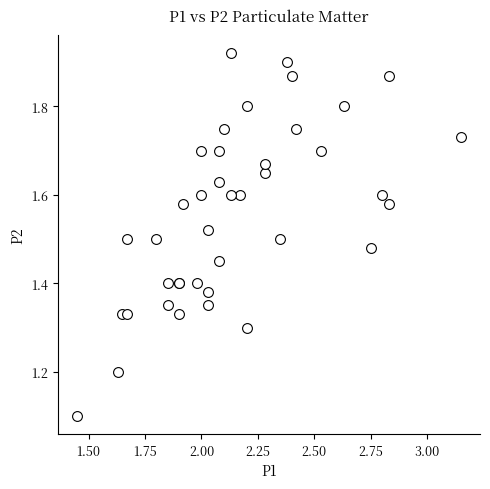

What Y value in the scatter plot is closest to 1?

1.1